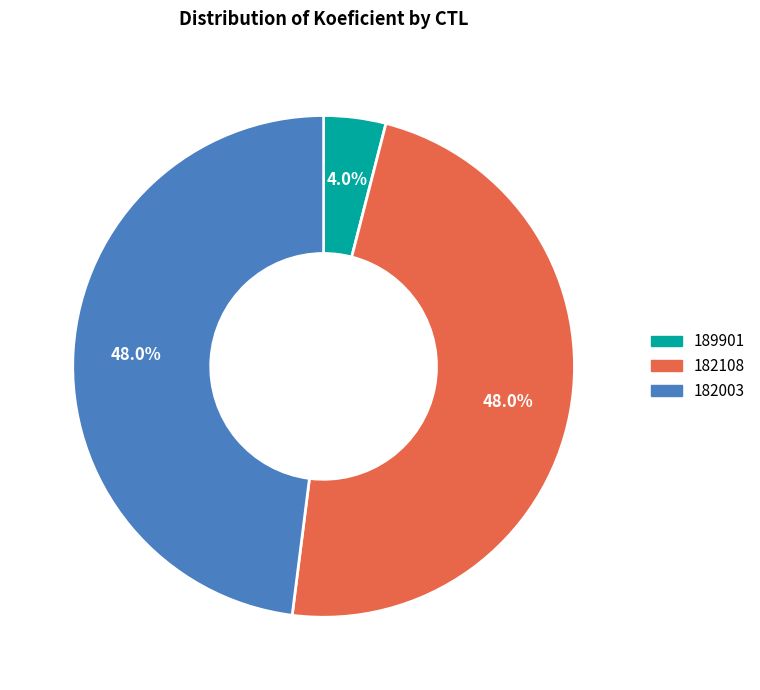

To the nearest percent, what portion does 182003 represent?

48%